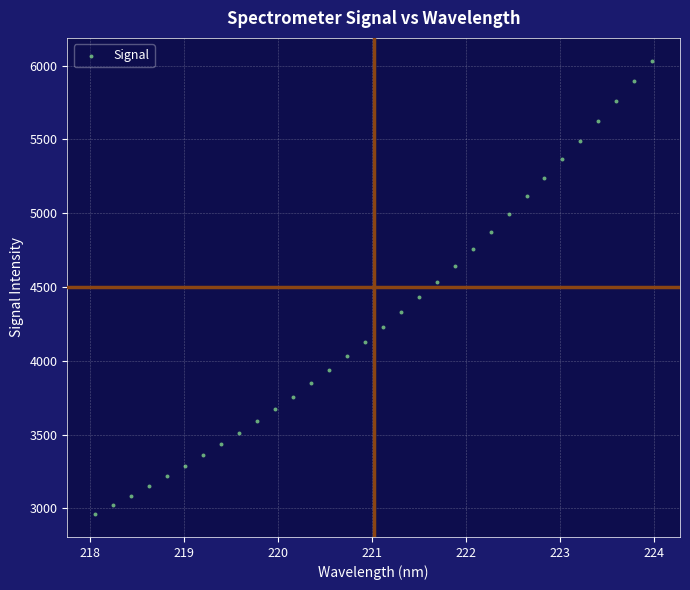

What is the range of Y values (max minus min)?

3075.0